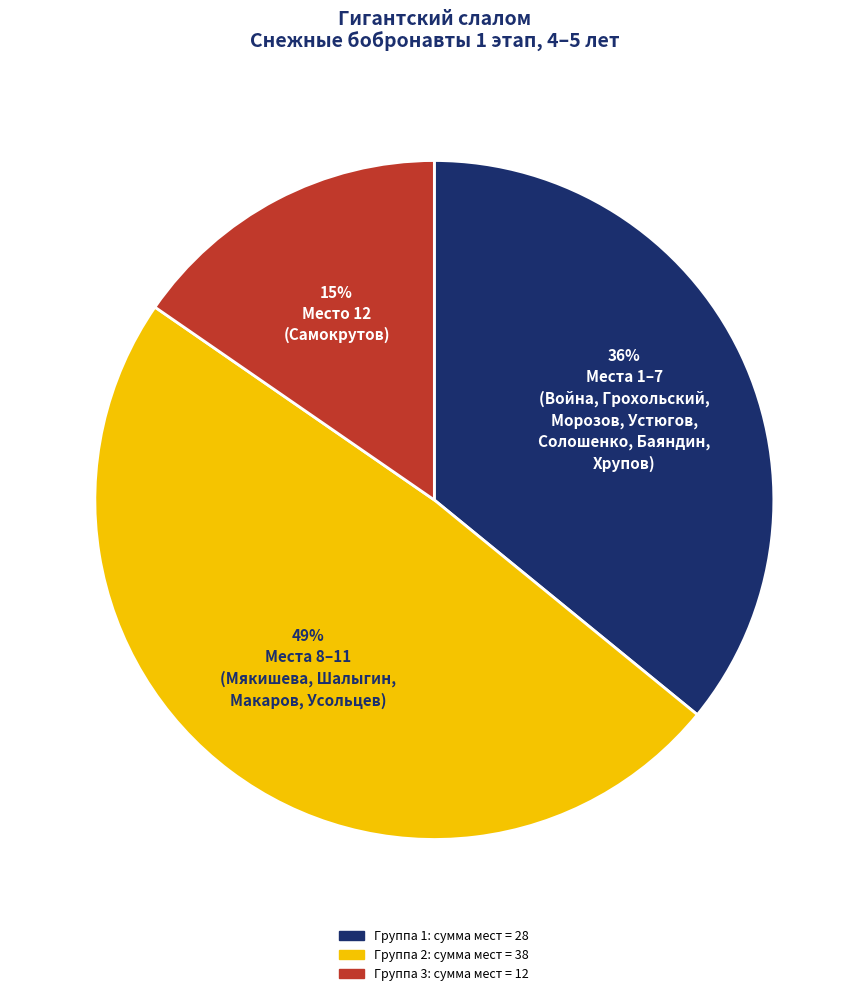

Is there any slice that represents more than half of the pie?

No